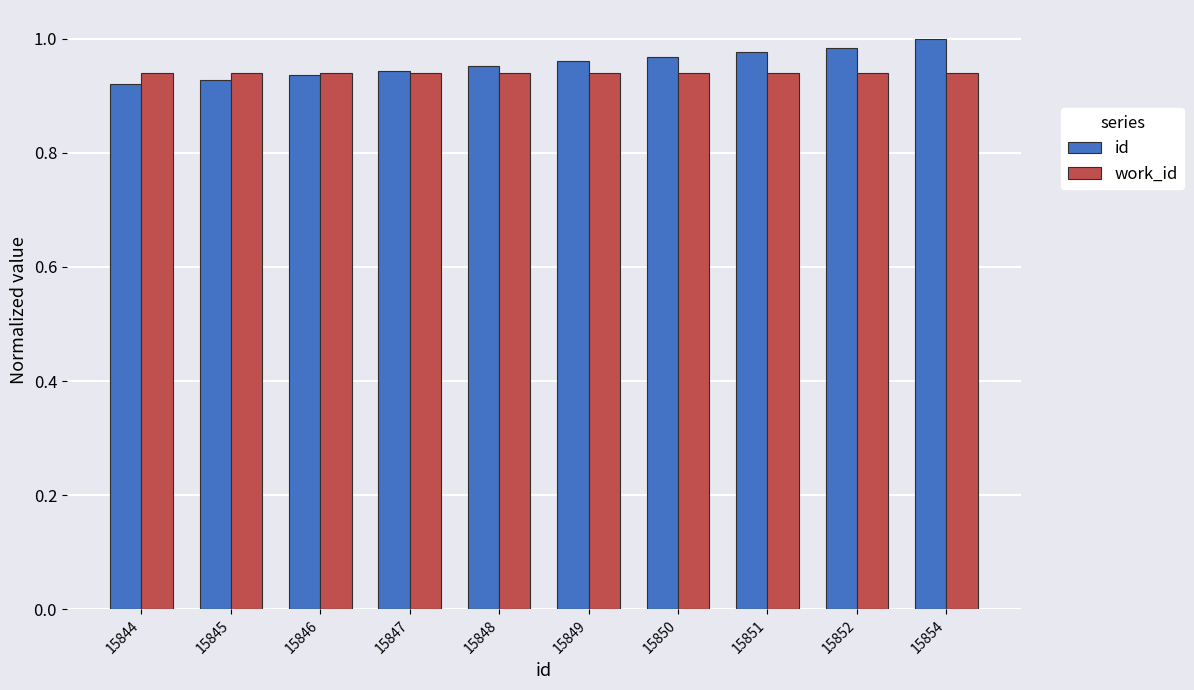

Which series has the widest spread of values?

id